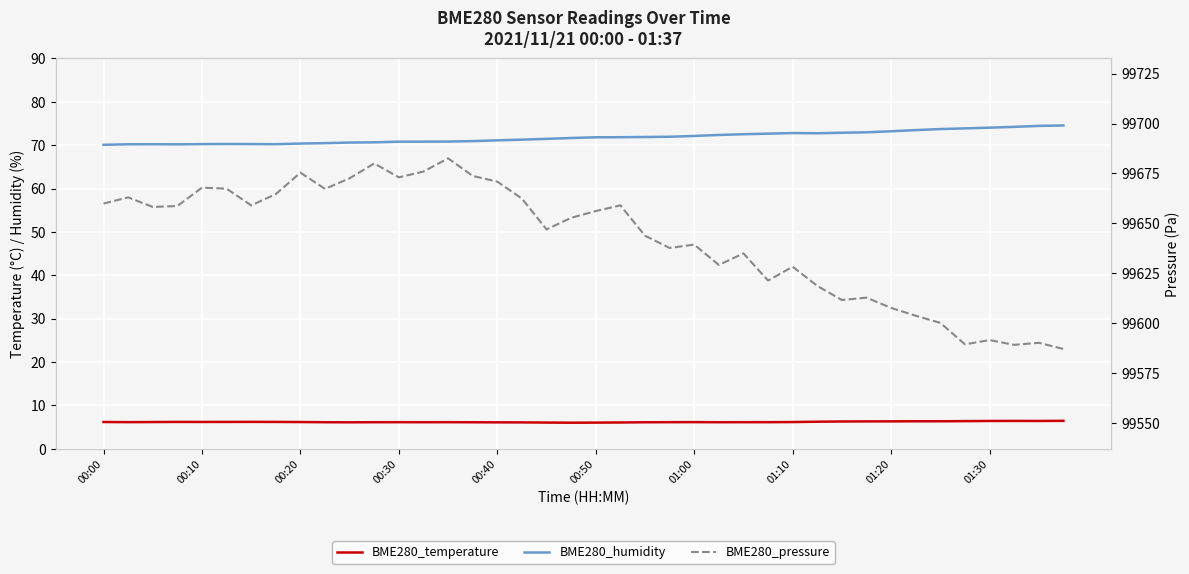

Which category has the highest value across all series?

14